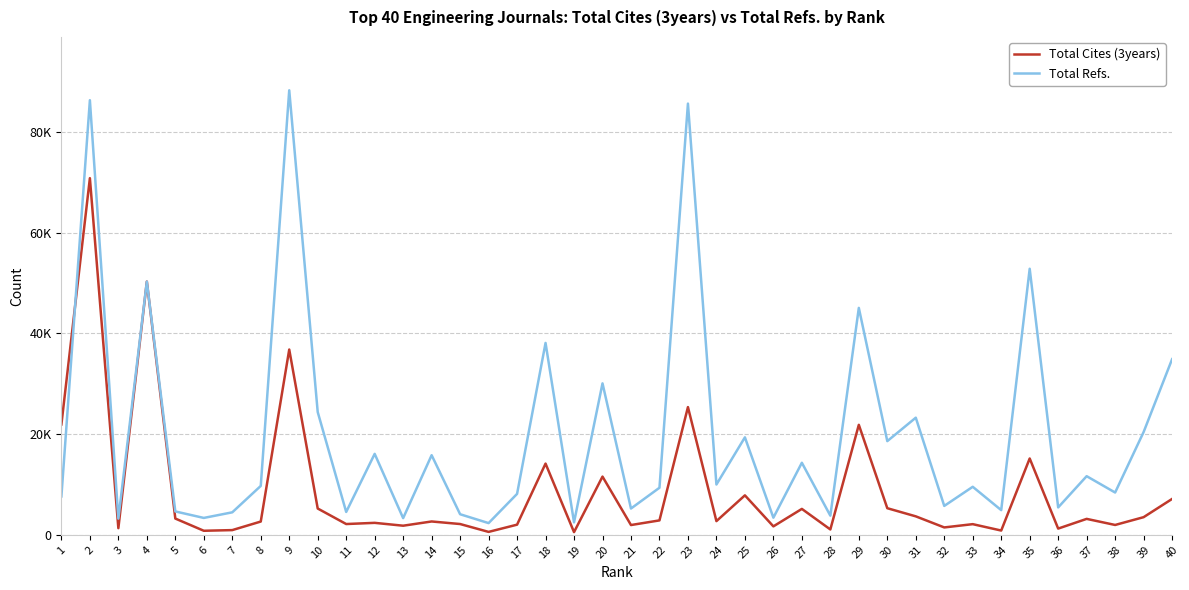

What are all the series names shown in the legend?

Total Cites (3years), Total Refs.